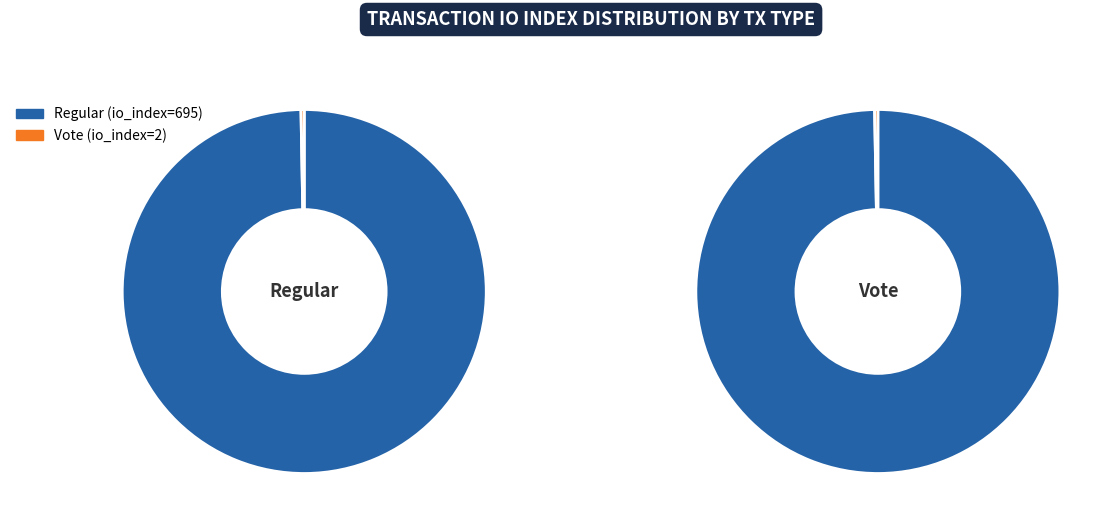

What is the majority slice?

Regular (io_index=695)